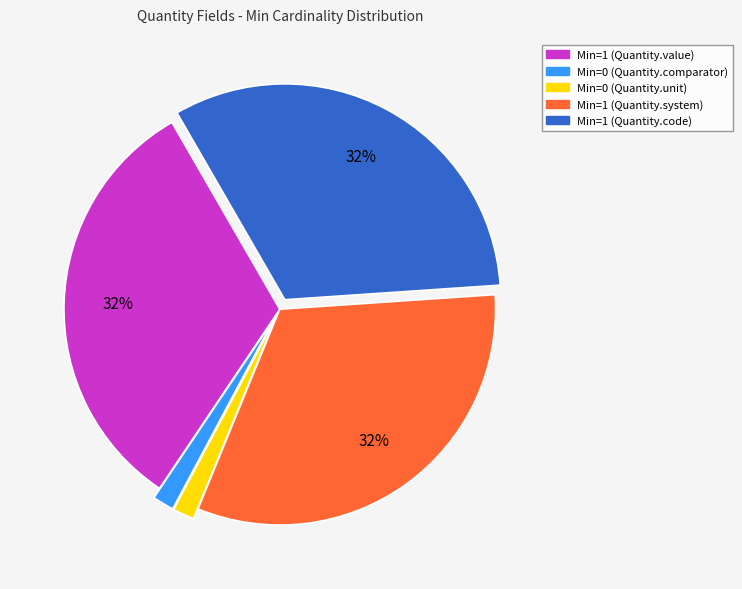

Count the number of slices in the pie.

5